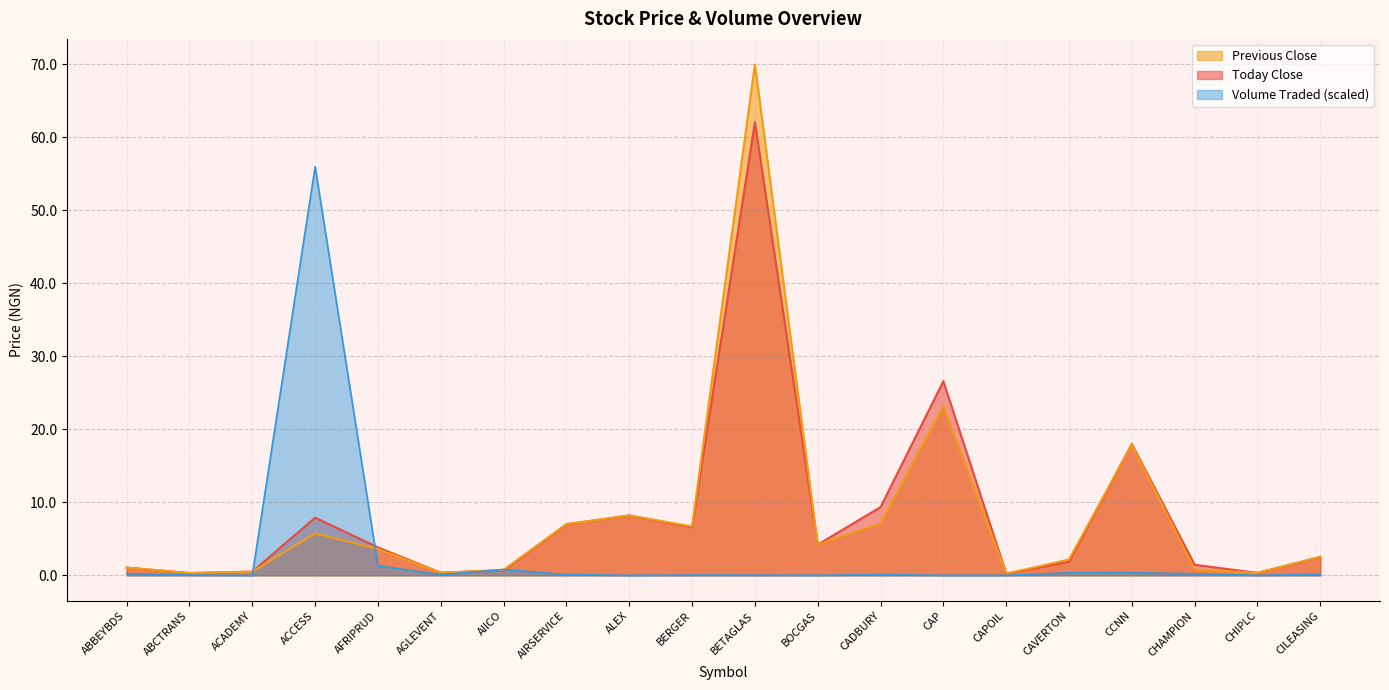

How many interior local peaks does the Volume Traded series have?

5